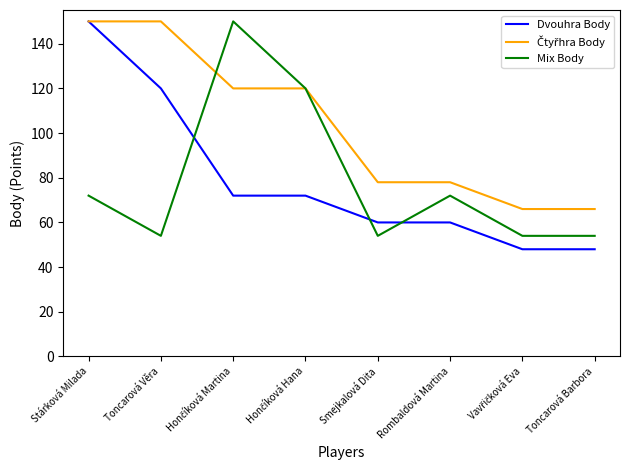

Between Stárková Milada and Toncarová Věra, which series saw the biggest shift?

Dvouhra Body